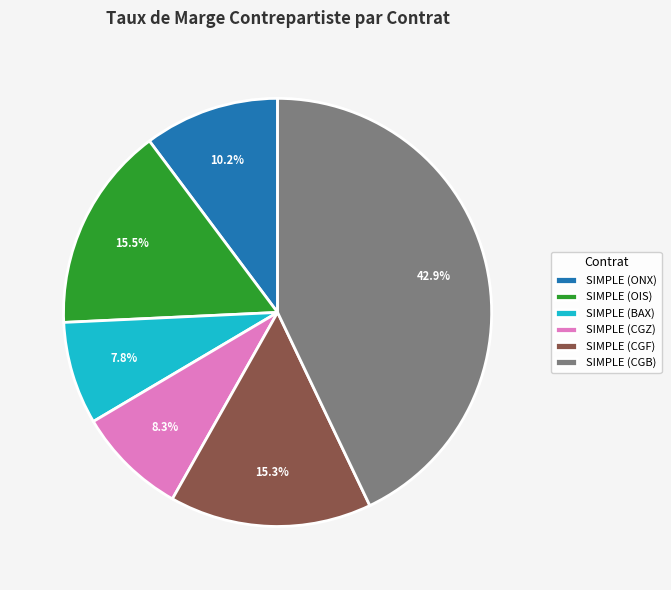

Approximately how many times larger is the value at SIMPLE (ONX) compared to SIMPLE (BAX)?

1.3